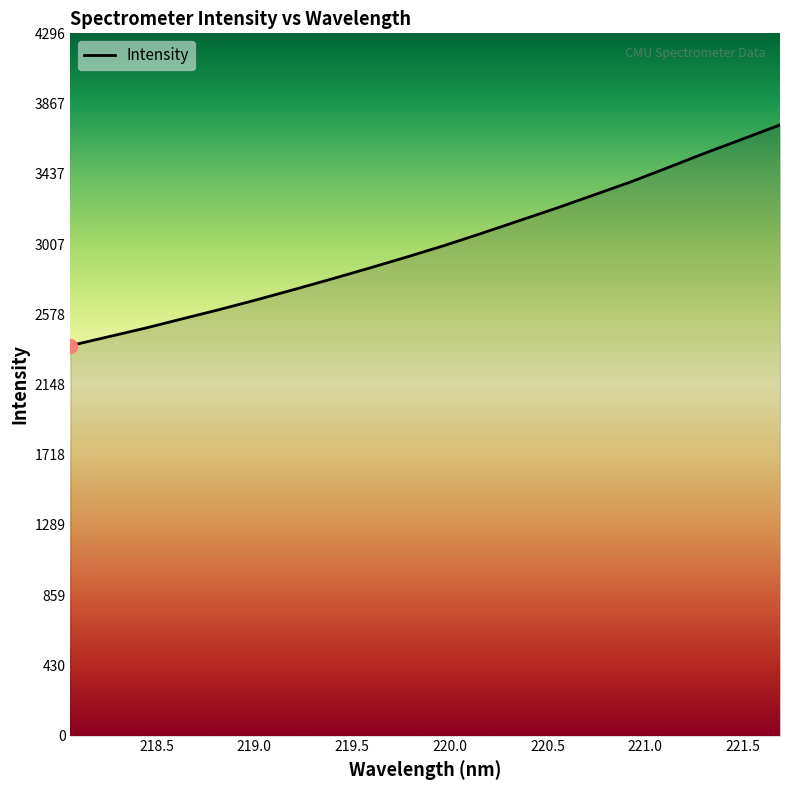

What is the difference between the maximum and minimum values?

1350.0